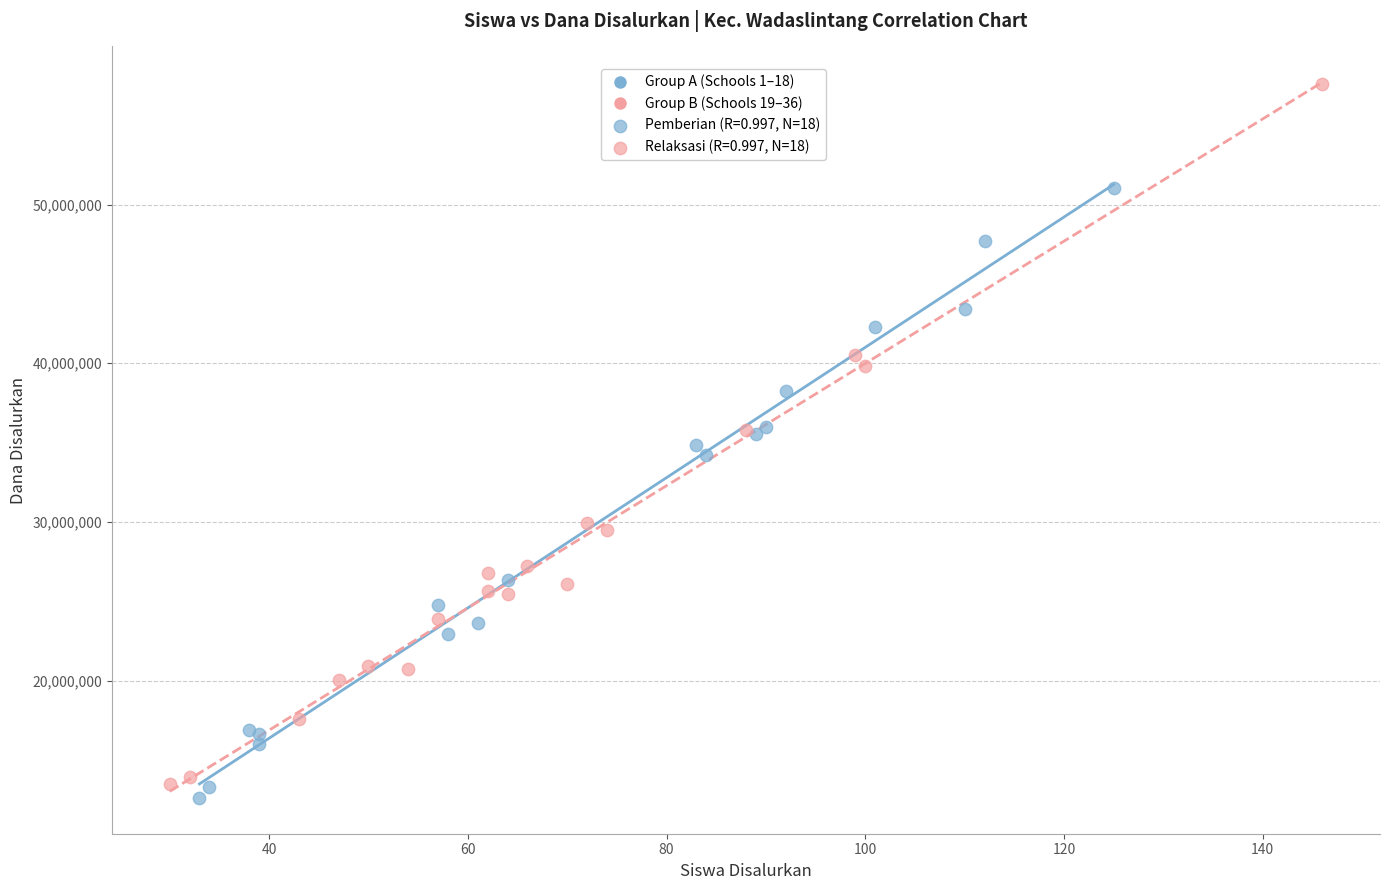

Which series has the widest spread of Y values?

Relaksasi (R=0.997, N=18)